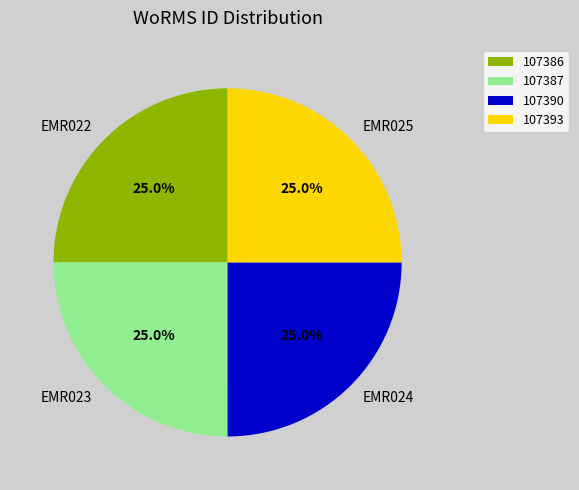

Does EMR025 represent more than half of the total?

No